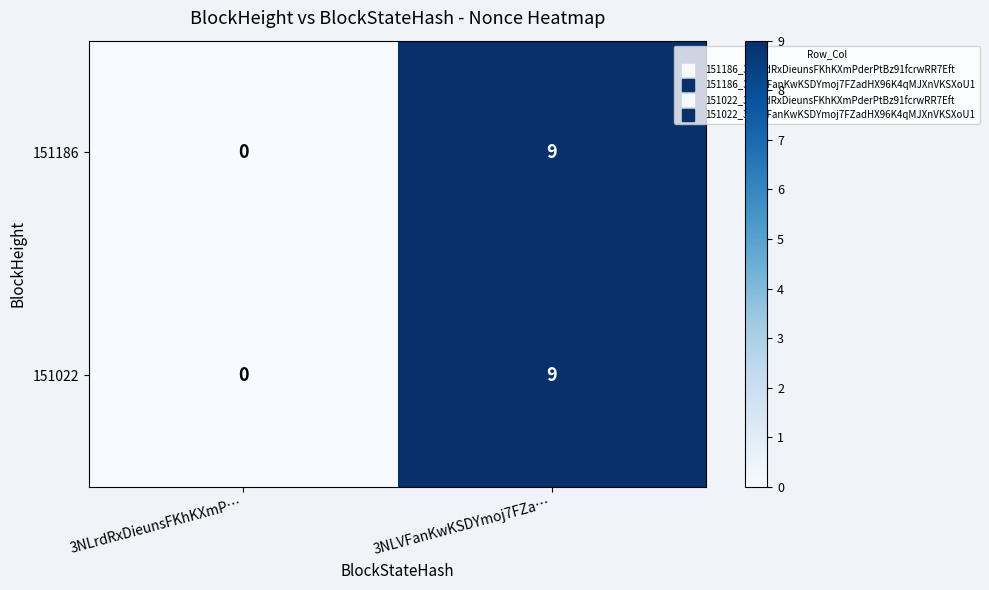

How many distinct data groups are displayed?

2